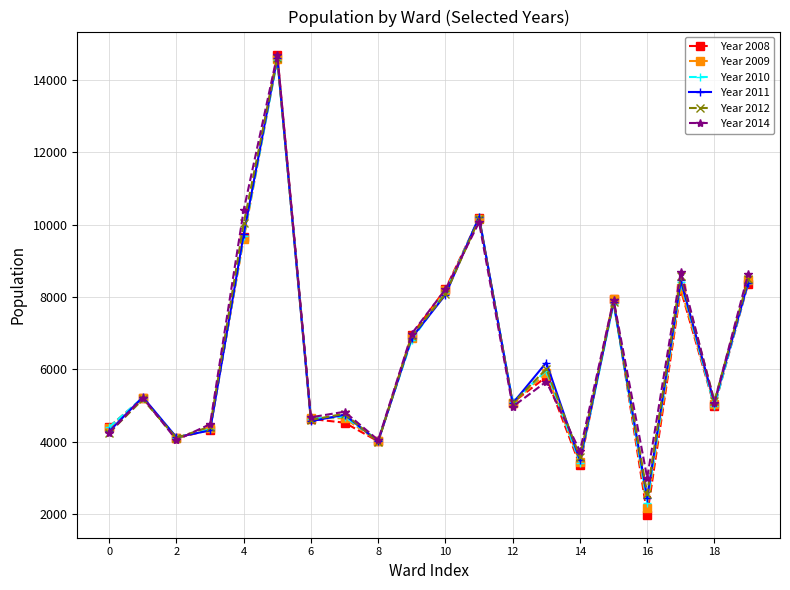

How many data points does each series have?

20